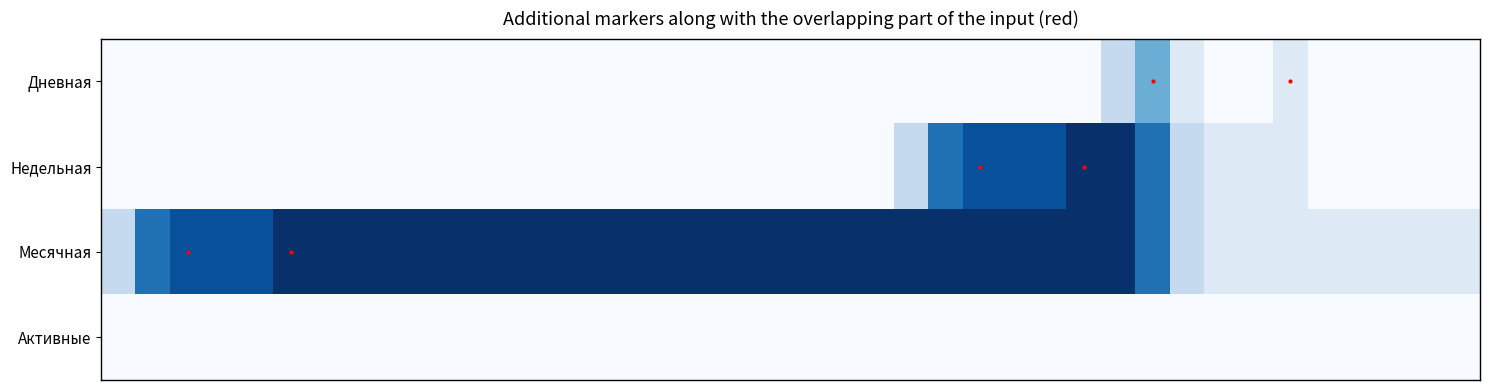

At how many categories does at least one series exceed 7?

25